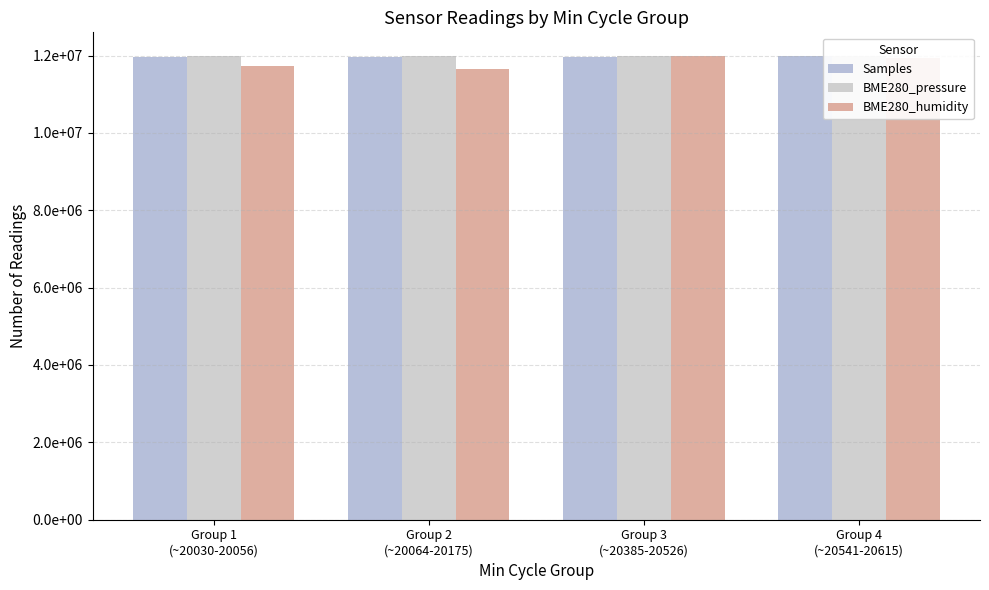

True or false: BME280_humidity has a value of 11926551.4 at Group 4
(~20541-20615).

True